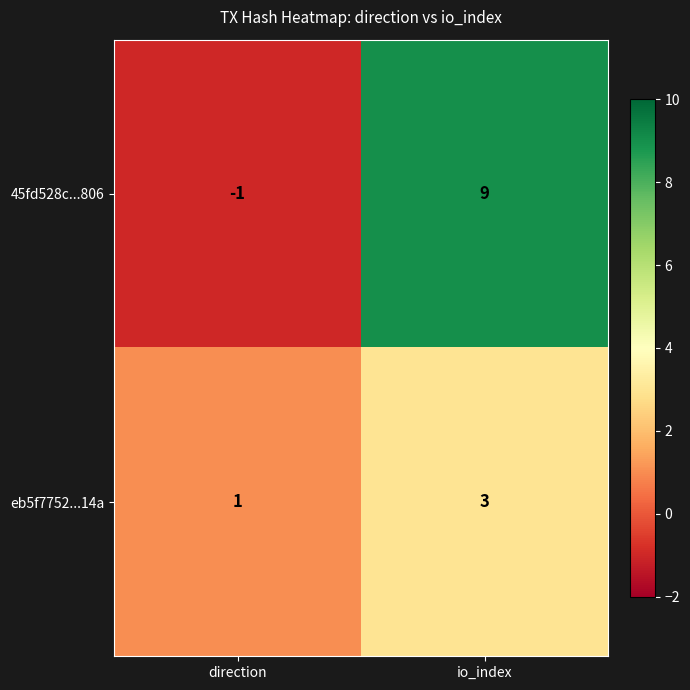

What is the approximate value of eb5f7752...14a at io_index?

3